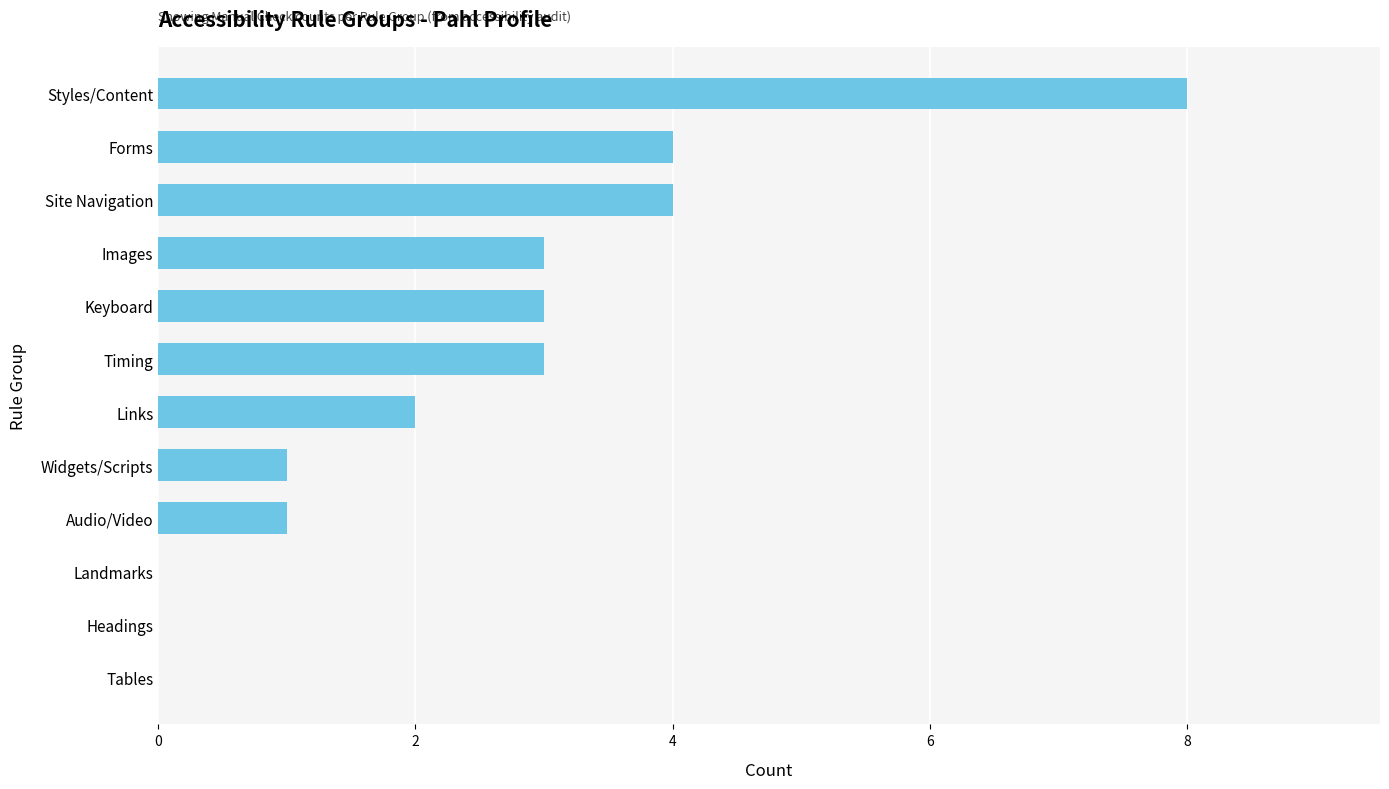

Is it true that the value at Audio/Video is 1?

True